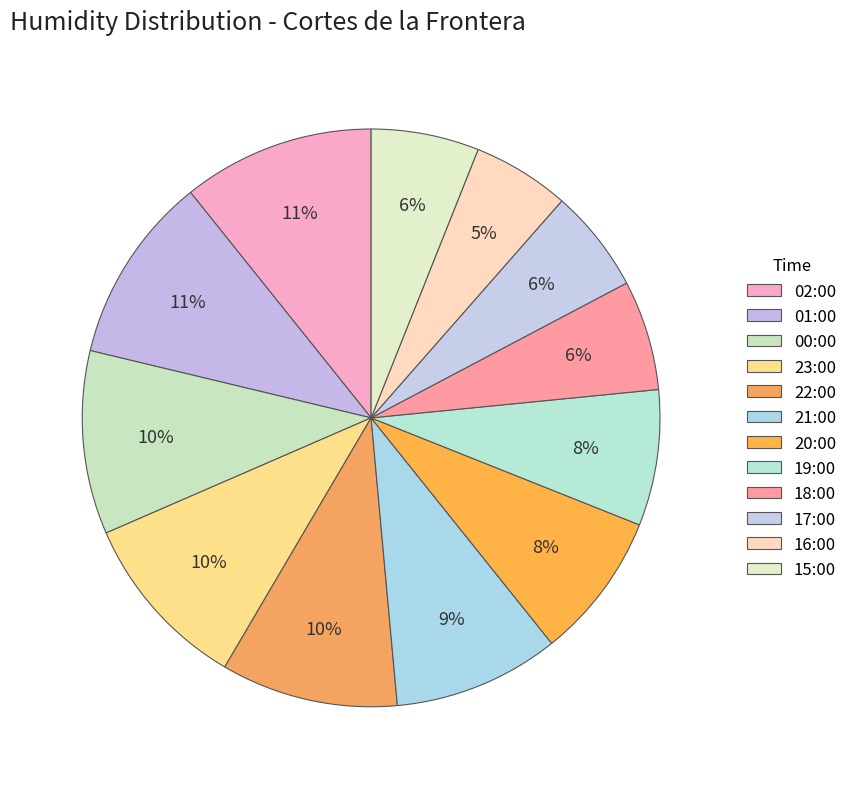

To the nearest percent, what is the average slice percentage?

8%